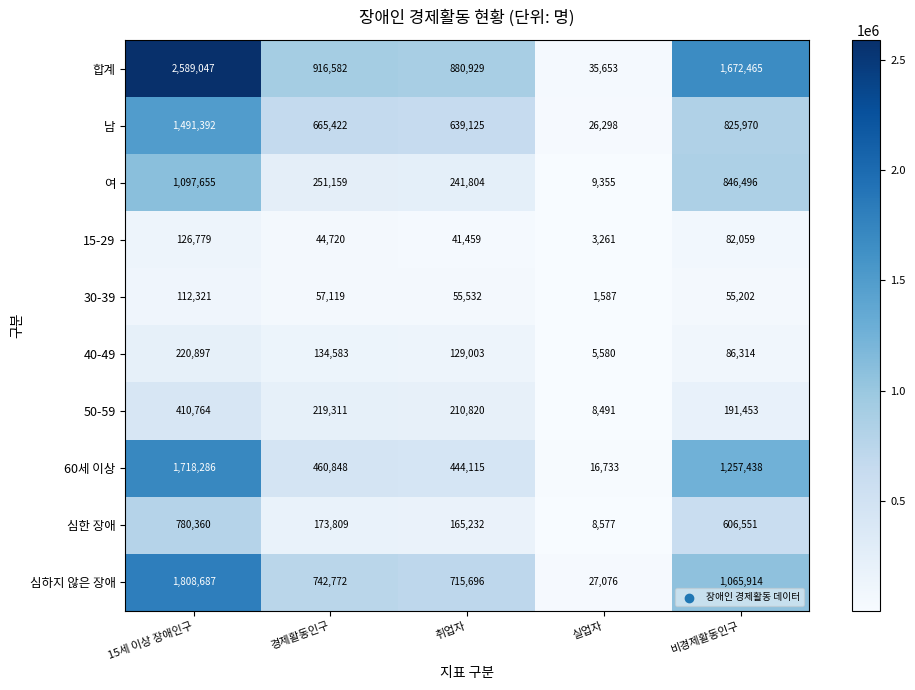

Where is 50-59 nearest to the value 209627?

취업자